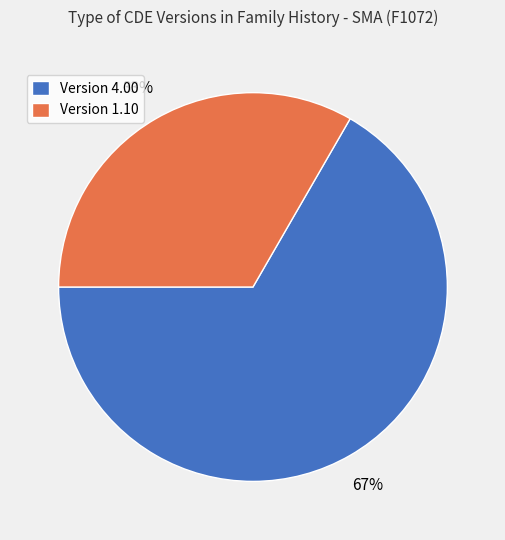

What is the ratio of the value at Version 1.10 to the value at Version 4.00?

0.5